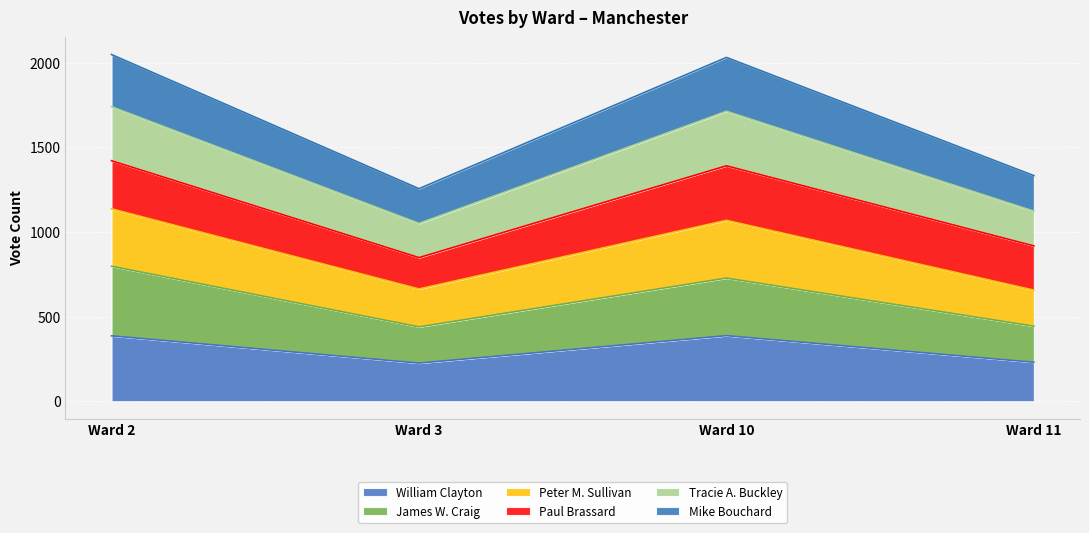

True or false: Peter M. Sullivan has a value of 1068 at Ward 10.

True